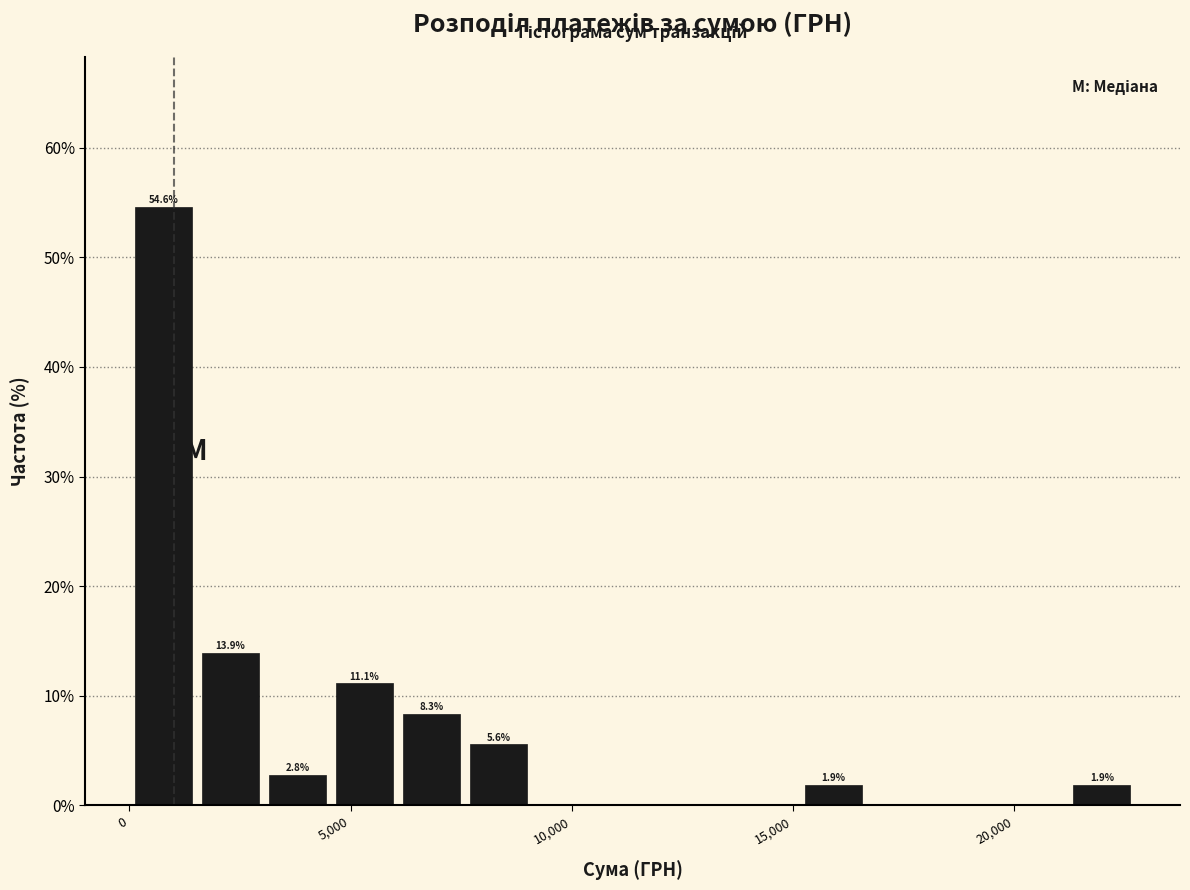

Read against the x-axis, roughly where is the centre of the tallest bar?

1000